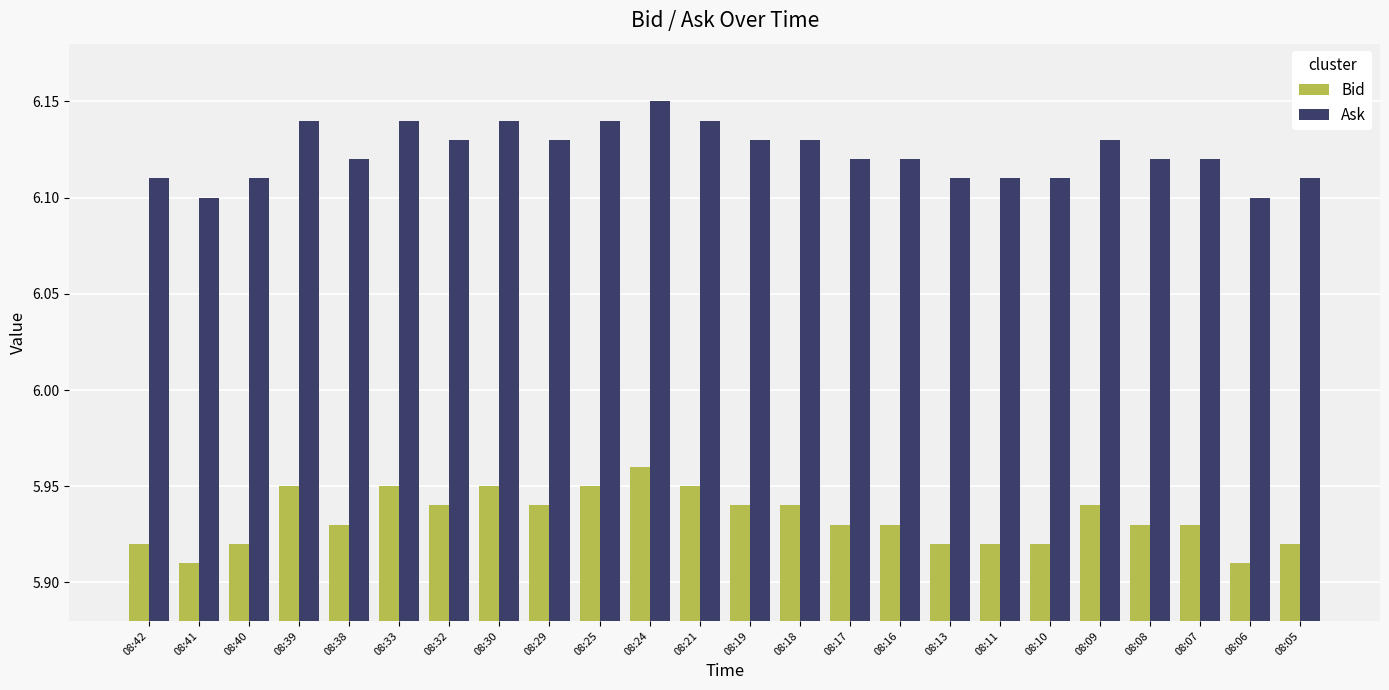

Which series has the largest total across all categories?

Ask